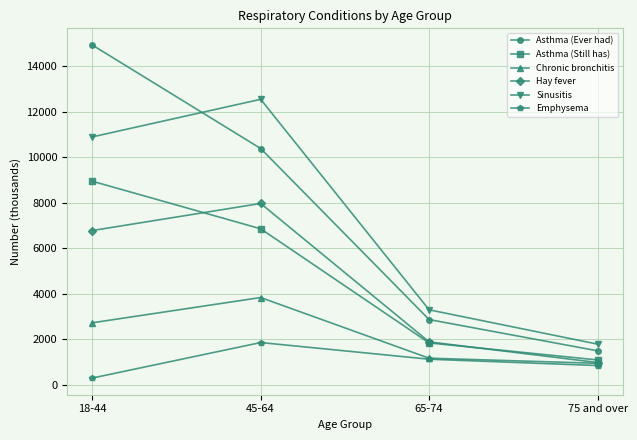

What are all the series names shown in the legend?

Asthma (Ever had), Asthma (Still has), Chronic bronchitis, Hay fever, Sinusitis, Emphysema